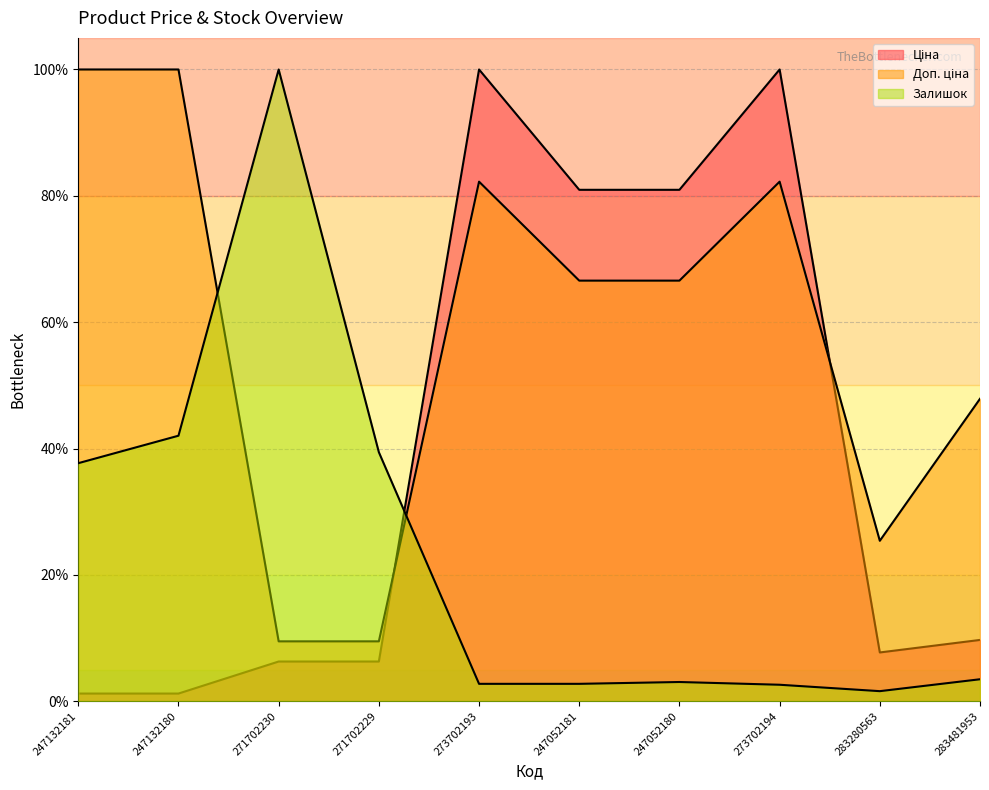

What are all the series names shown in the legend?

Ціна, Доп. ціна, Залишок